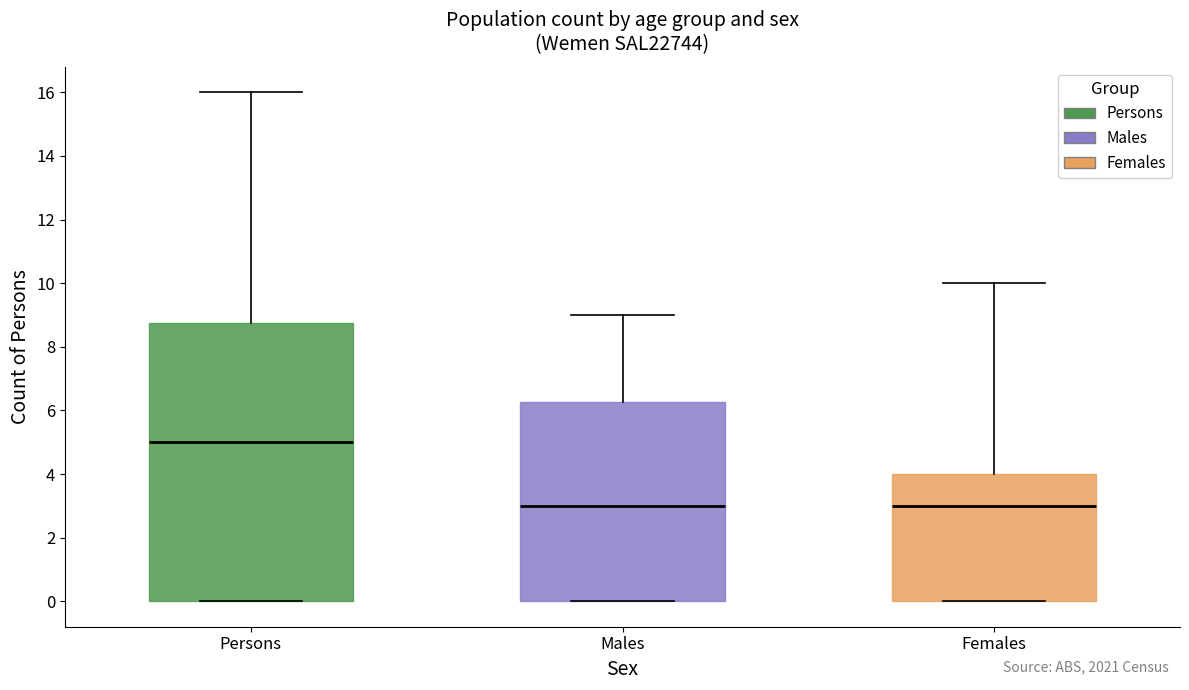

Which box has the highest median line?

Persons